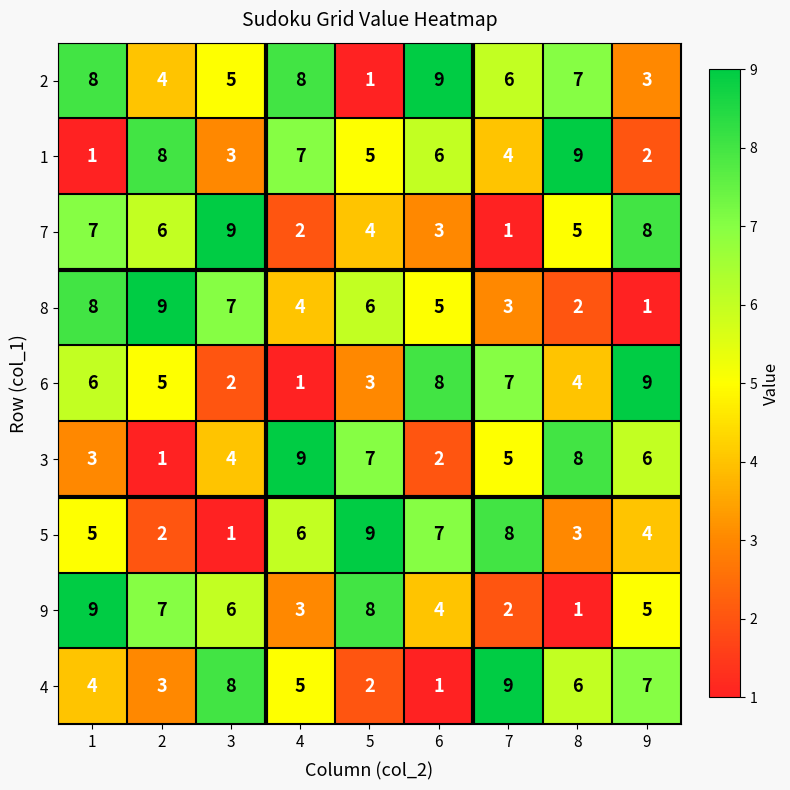

What is the spread (max minus min) of values at 9?

8